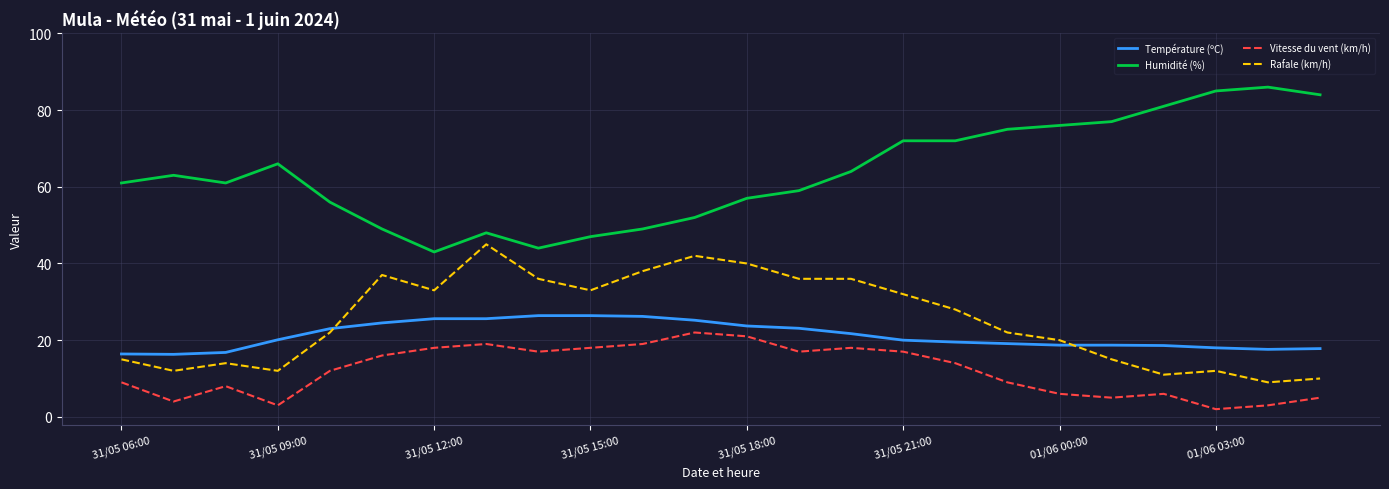

Which series has the largest range (max minus min)?

Humidité (%)